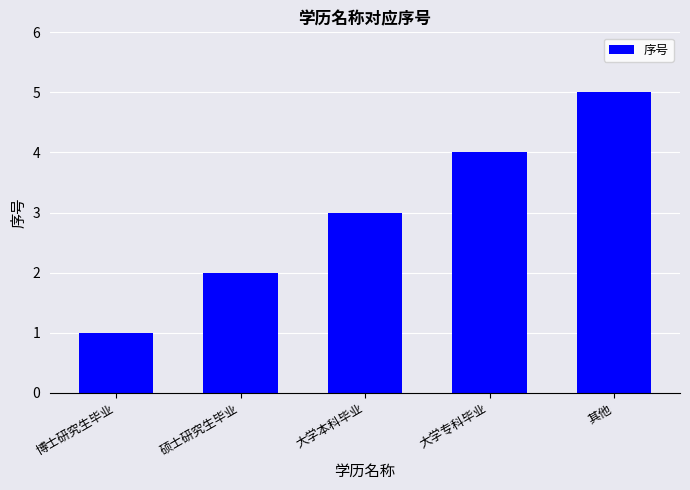

How many series are shown in this chart?

1